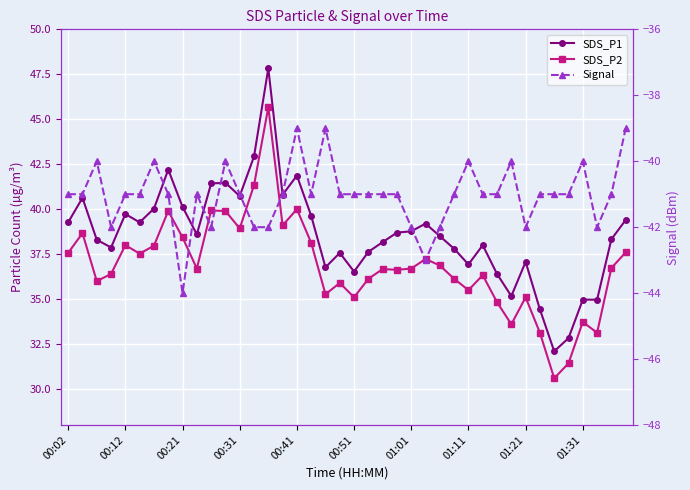

How many Signal values are between -41 and -40?

27